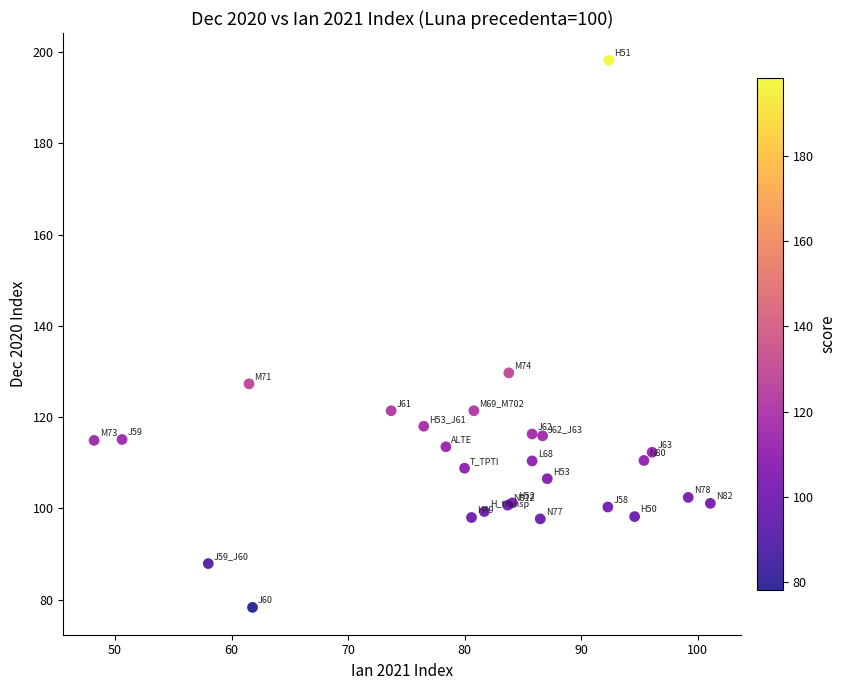

What Y value in the scatter plot is closest to 138?

129.7